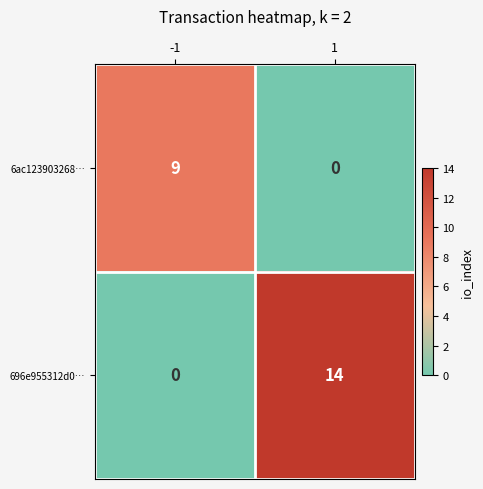

How many distinct data groups are displayed?

2